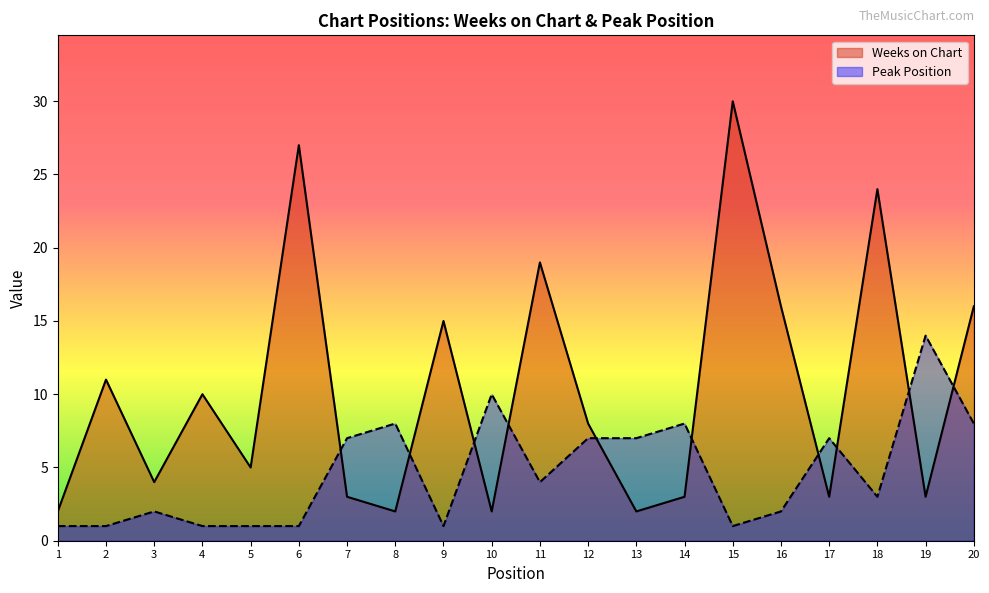

Does the chart display data point markers on the line(s)?

No